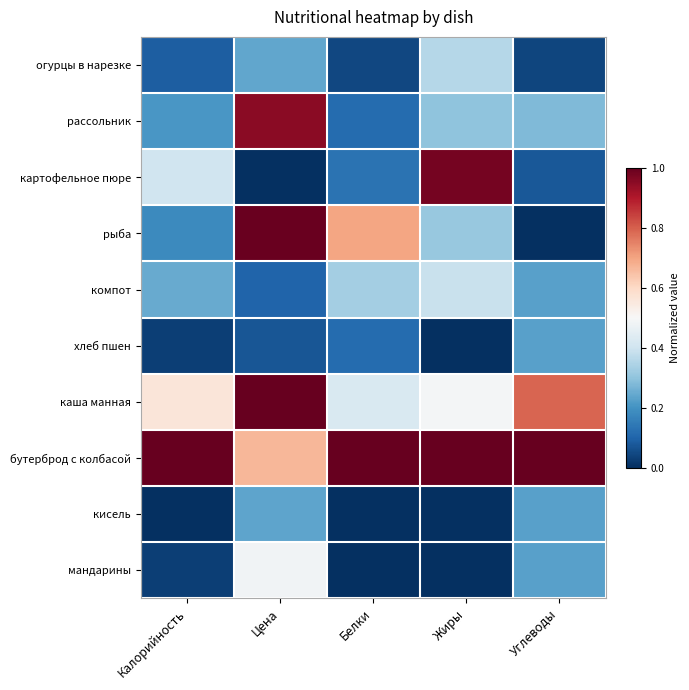

Which series has the largest total across all categories?

бутерброд с колбасой